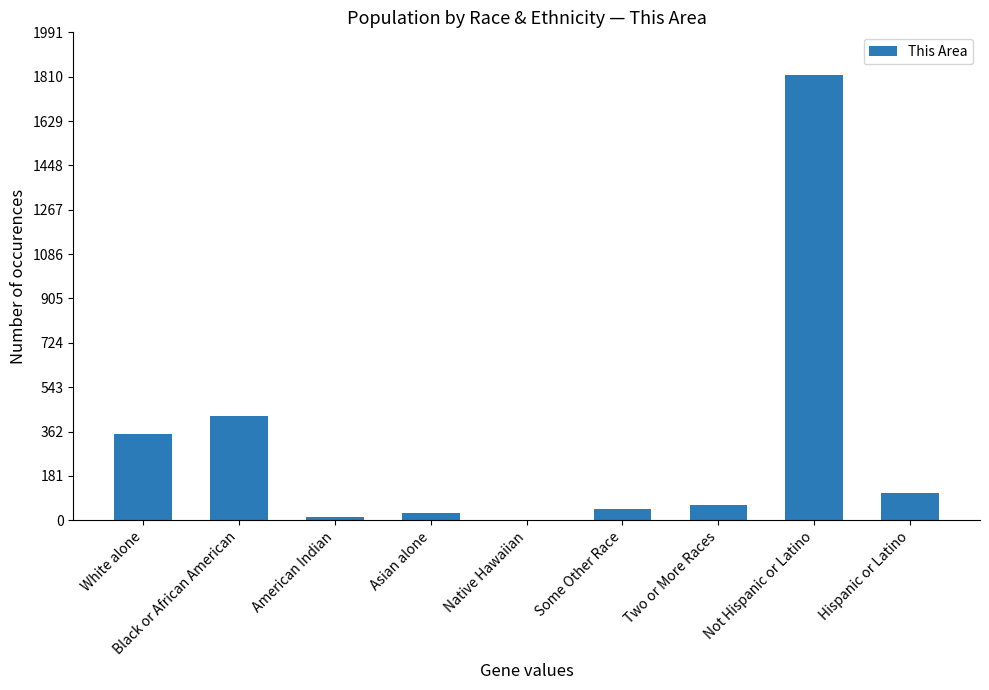

Which has a higher value, Some Other Race or American Indian?

Some Other Race